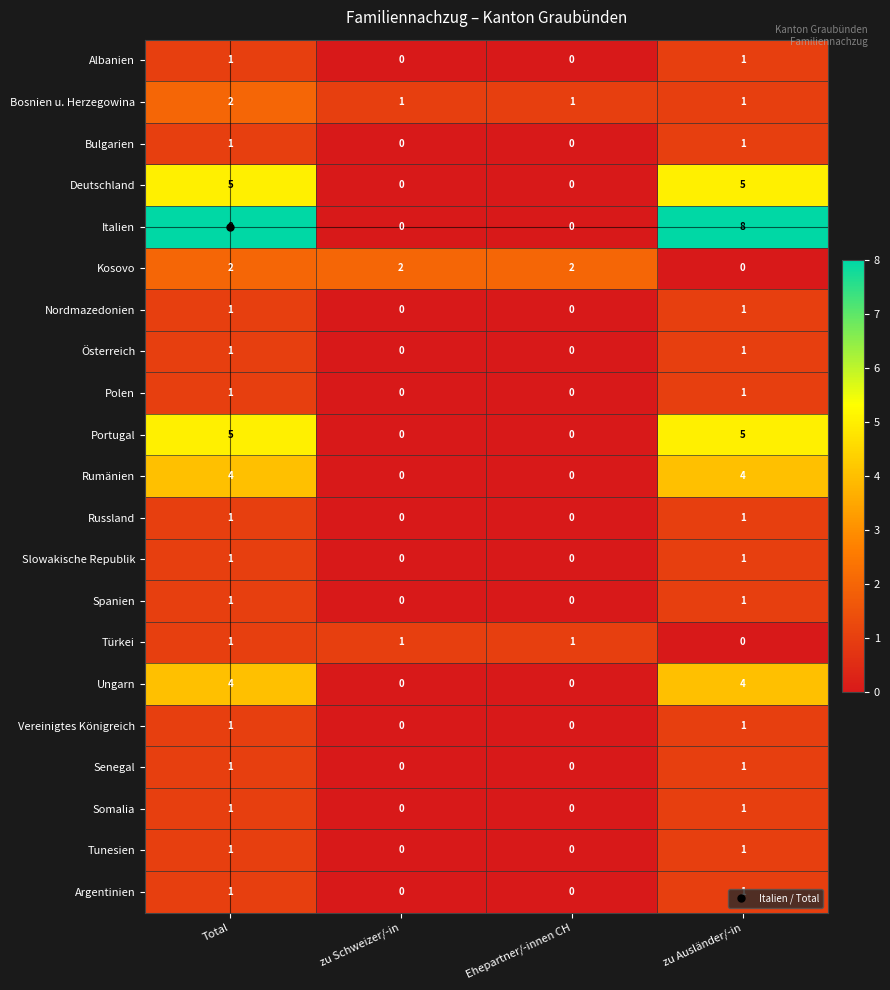

How many Polen values are between 0 and 1?

4